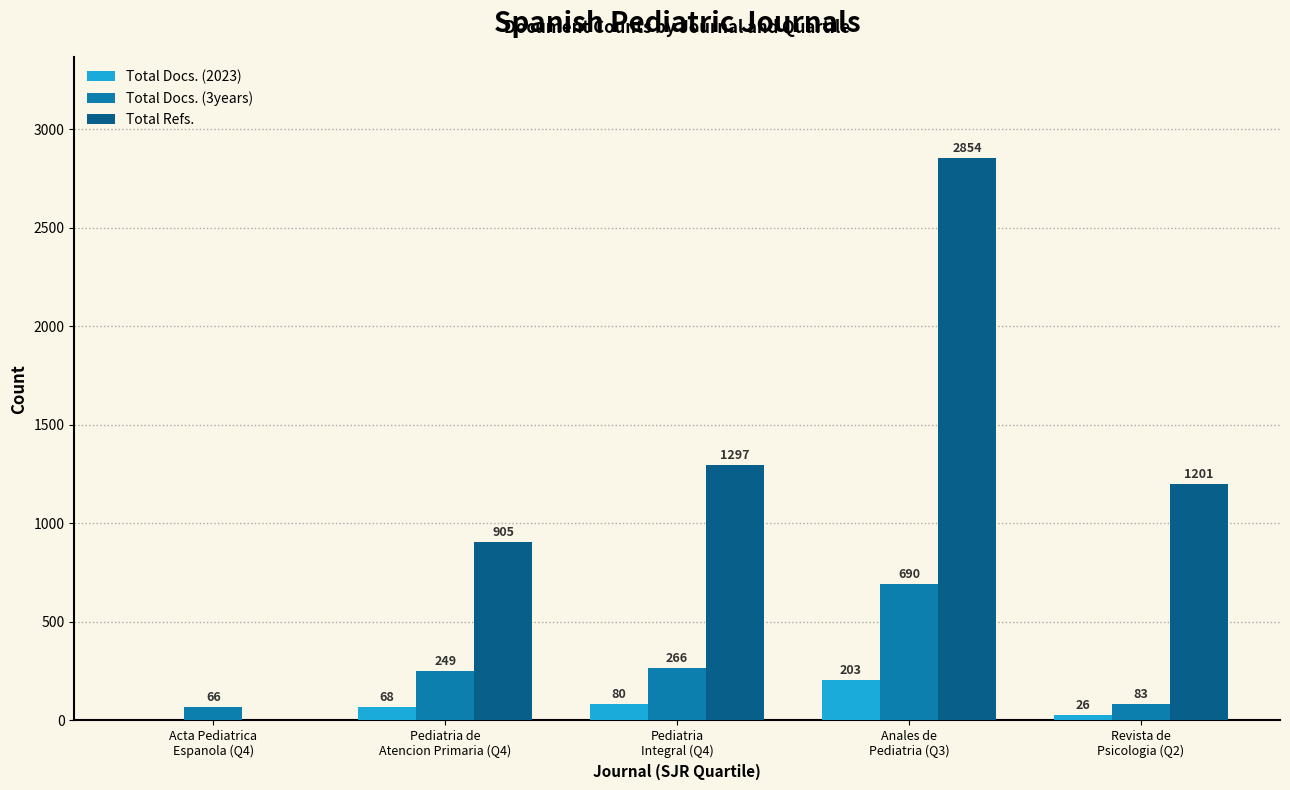

What is the greatest value displayed?

2854